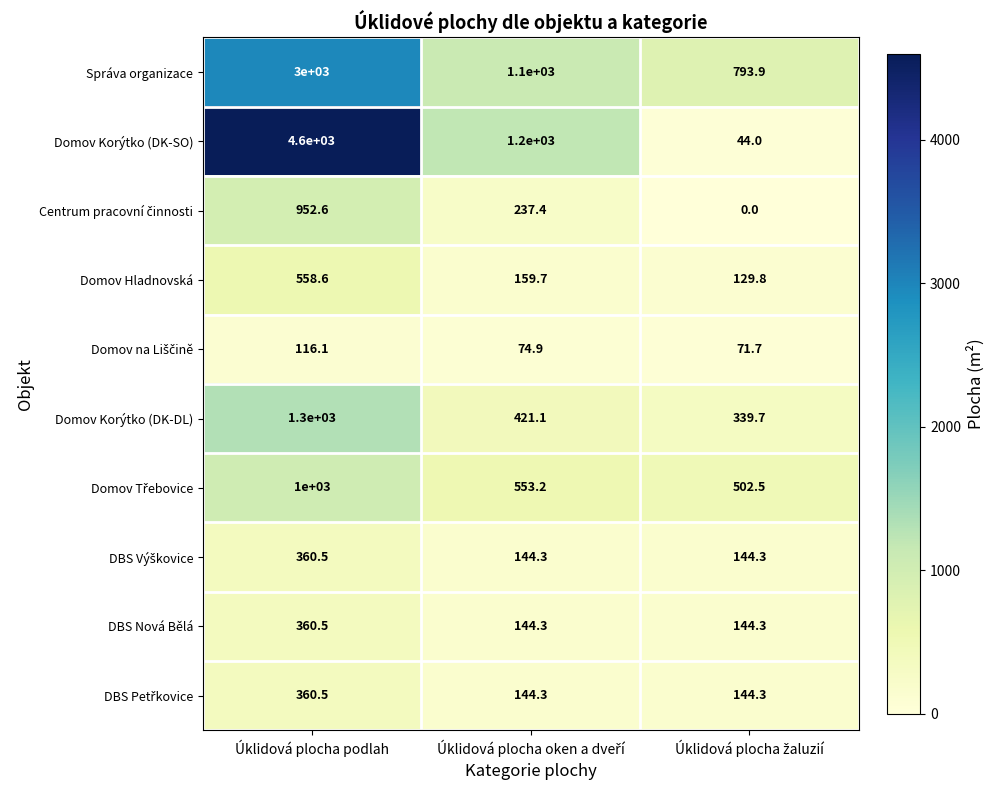

Which series has the largest range (max minus min)?

Domov Korýtko (DK-SO)